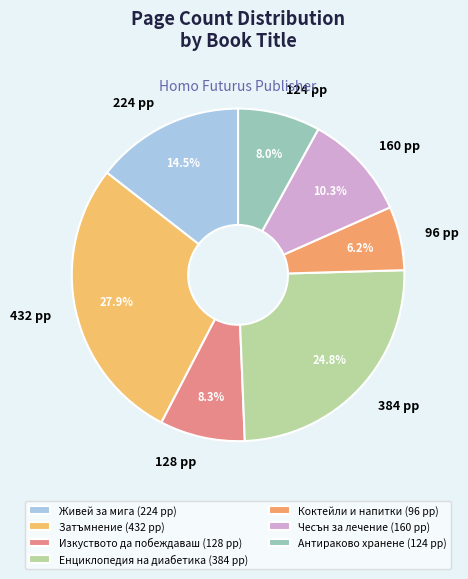

How many slices are in this pie chart?

7